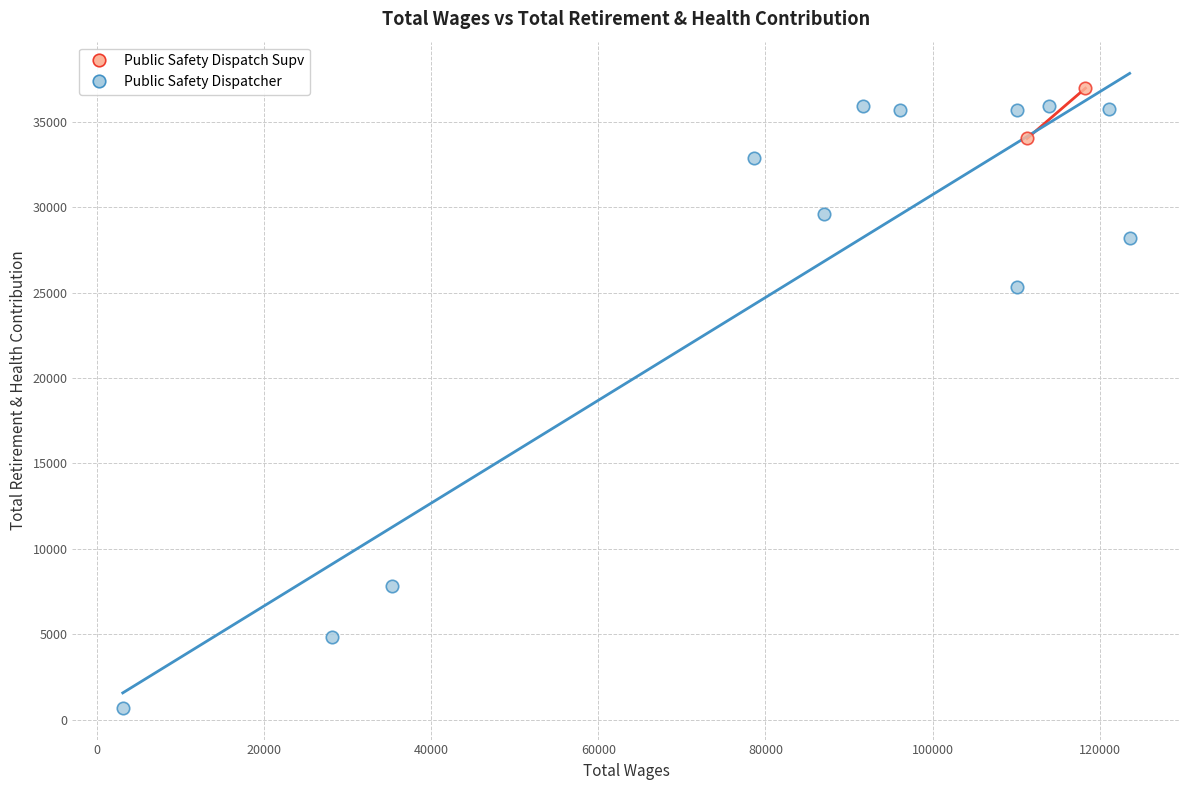

What are all the series names shown in the legend?

Public Safety Dispatch Supv, Public Safety Dispatcher